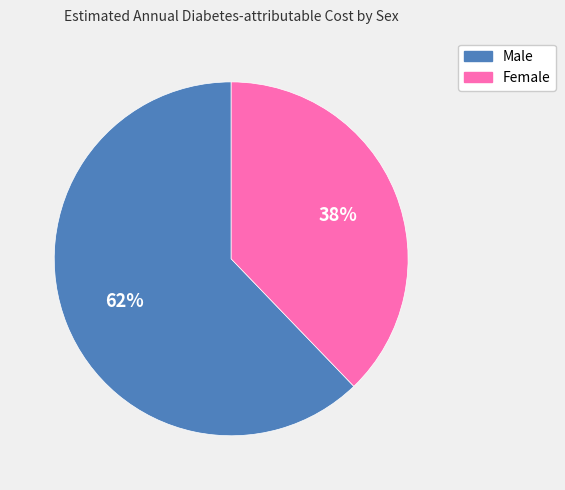

To the nearest percent, what is the average slice percentage?

50%